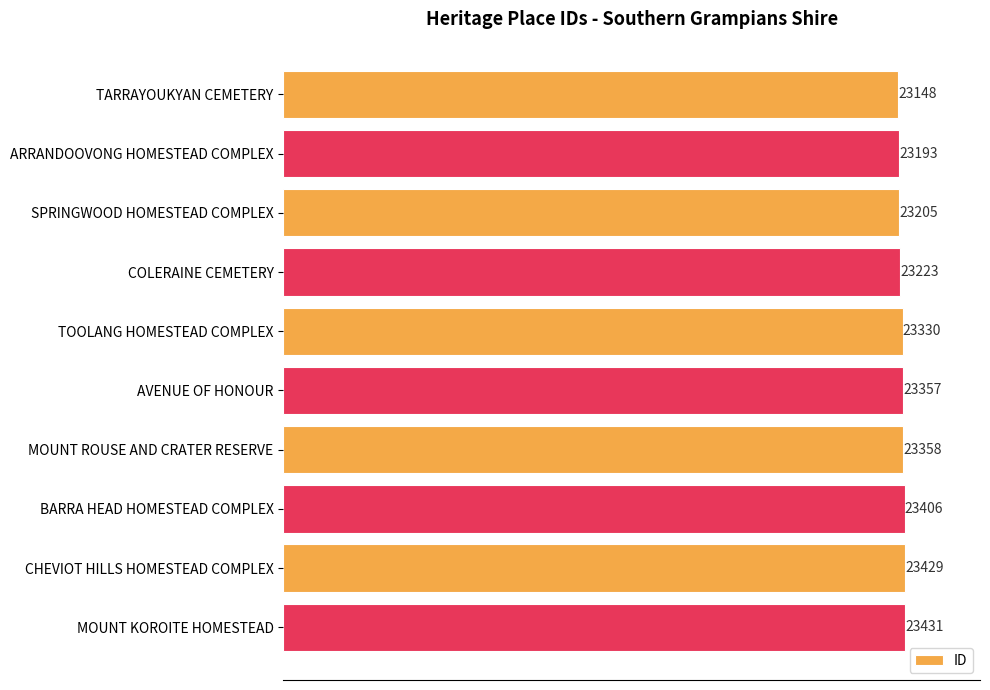

What position from the top is MOUNT KOROITE HOMESTEAD?

10